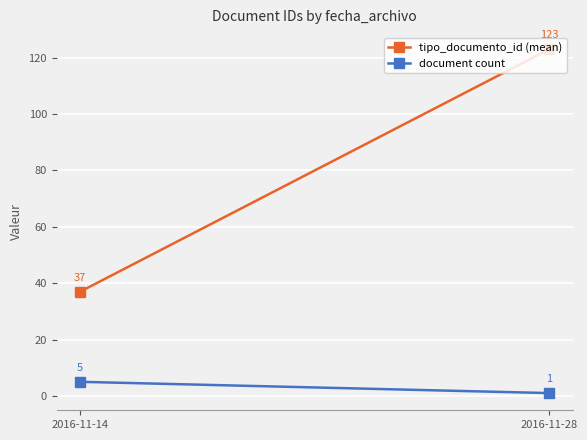

Is this an area chart (filled region under the line)?

No